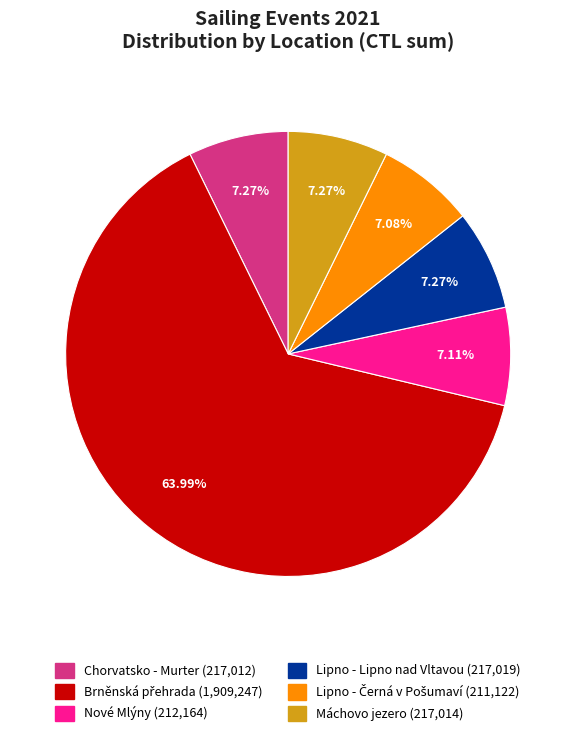

Is there a majority slice in this chart?

Yes